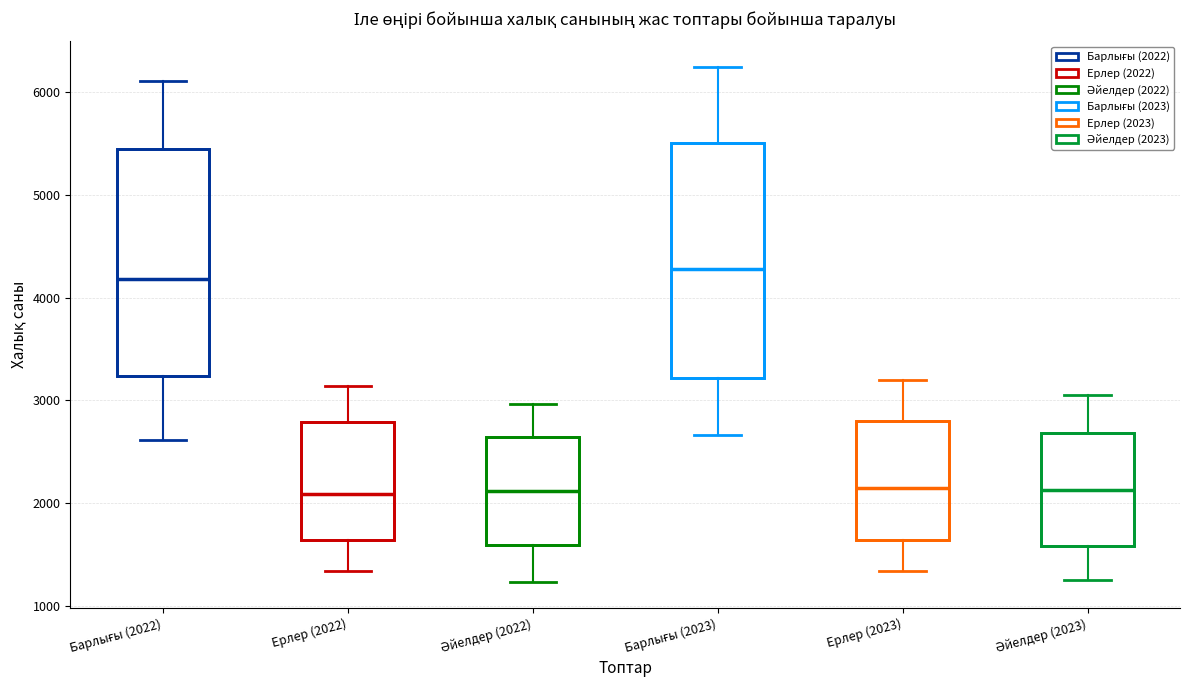

Where does the median line of the box for Ерлер (2022) sit on the y-axis? The values are not printed on the chart, so give them approximately, as read against the axis.

2100